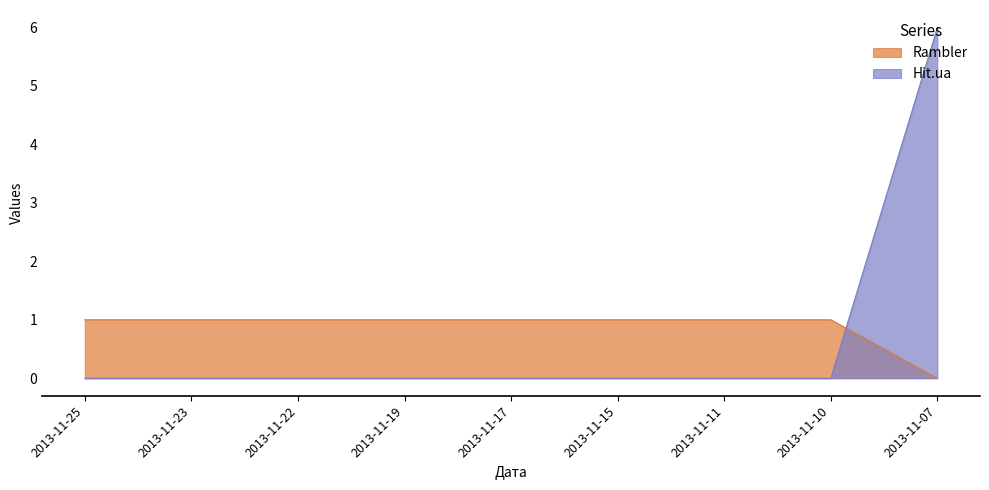

Count the number of categories in the chart.

9